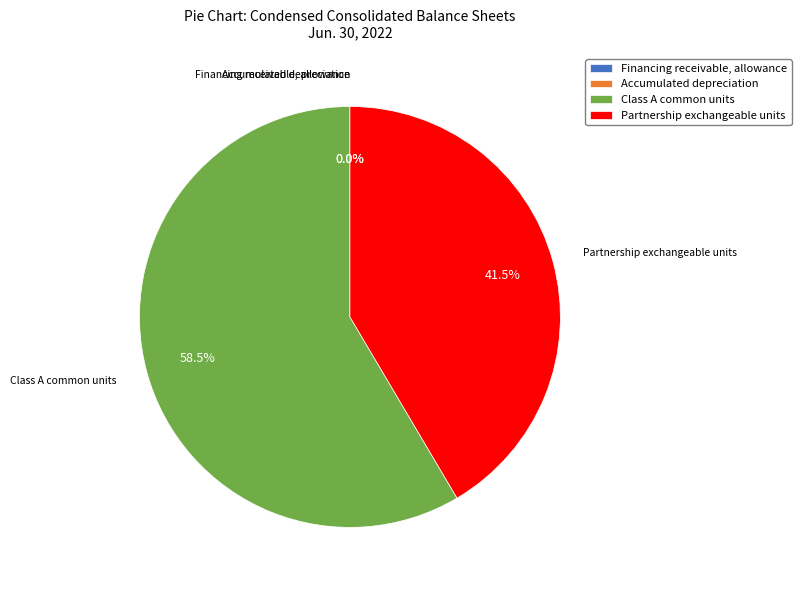

Which category has the biggest portion of the pie?

Class A common units